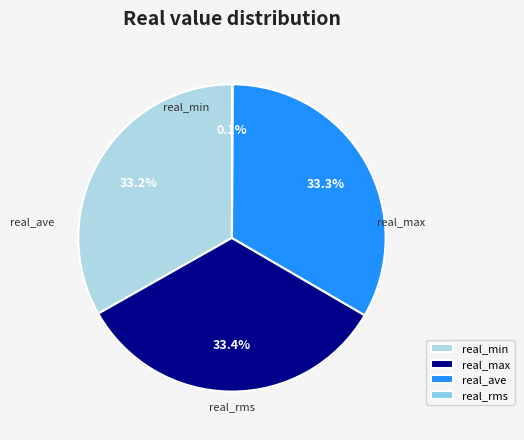

Is real_ave the majority of the pie?

No